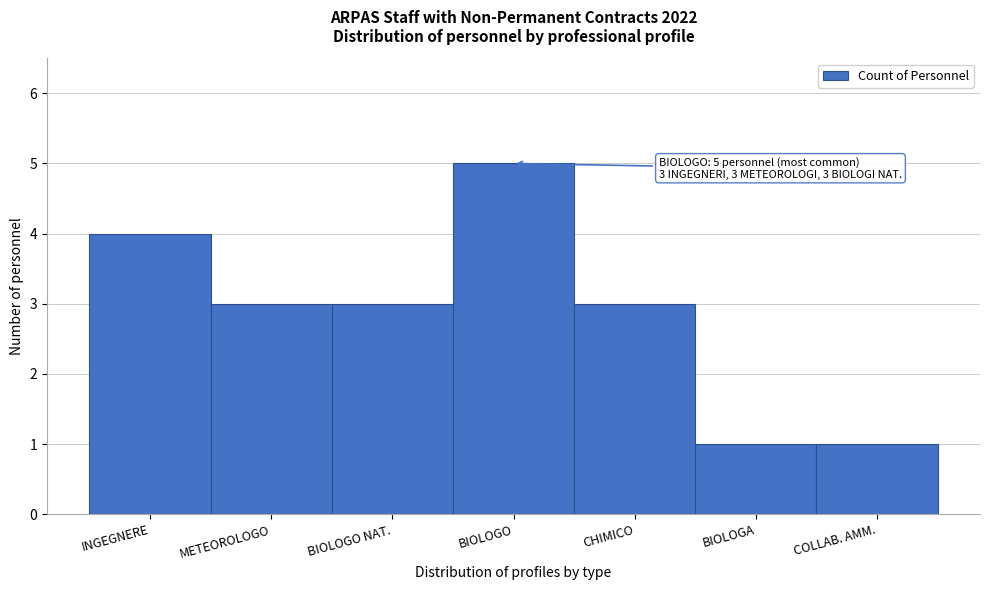

Reading right to left, what are all the values shown in this chart?

1	1	3	5	3	3	4